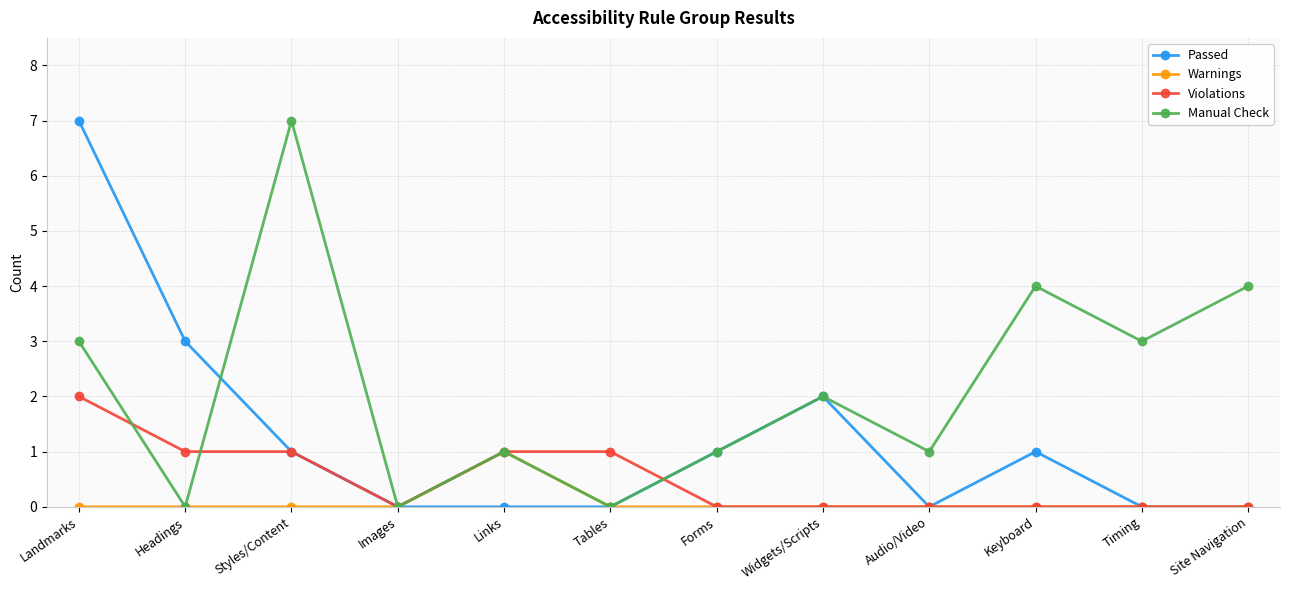

What position from the right is Site Navigation?

1